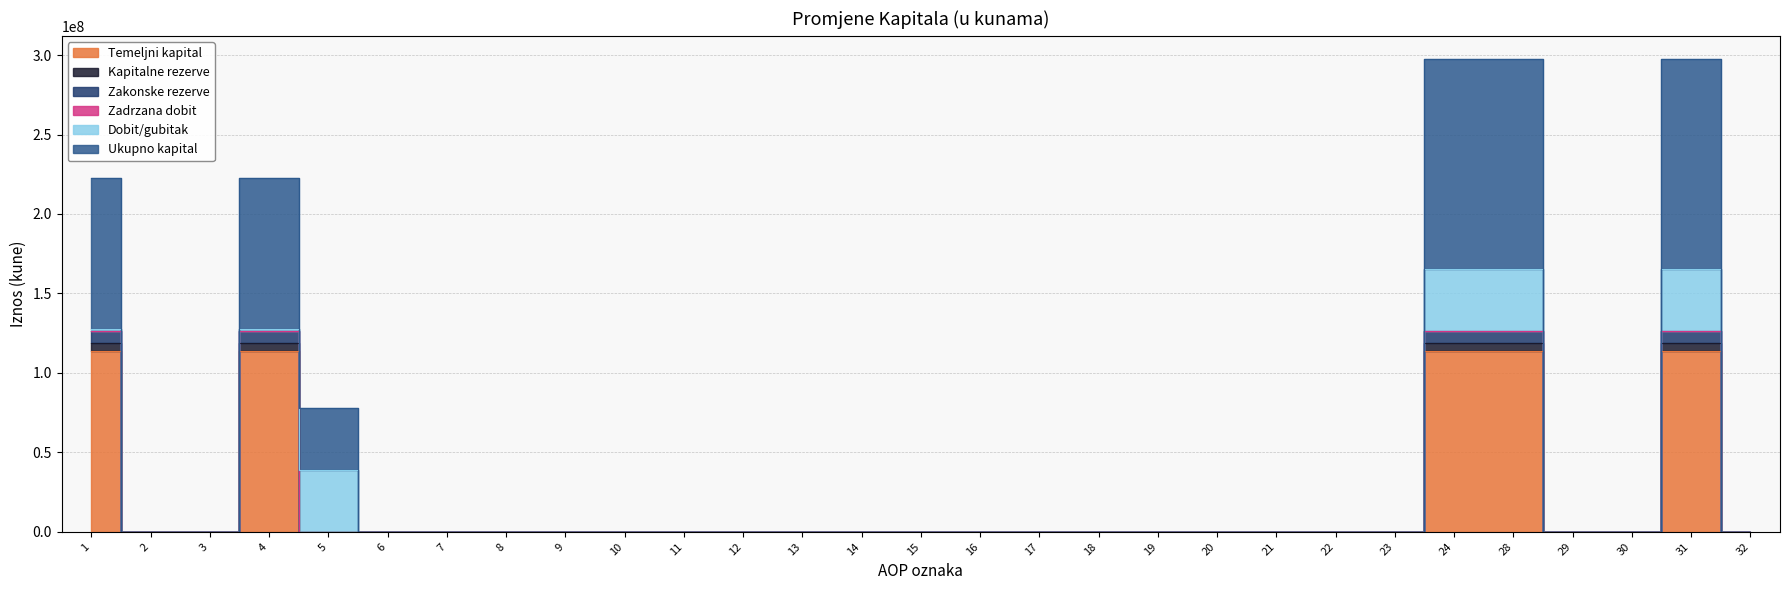

At how many categories does at least one series exceed 230231550?

3